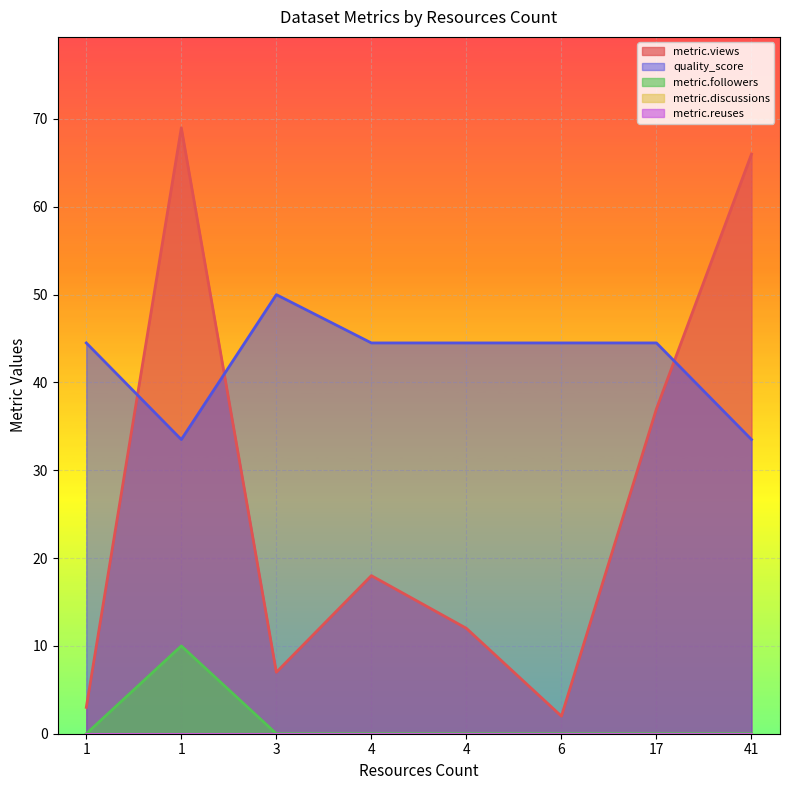

Count the number of categories in the chart.

8